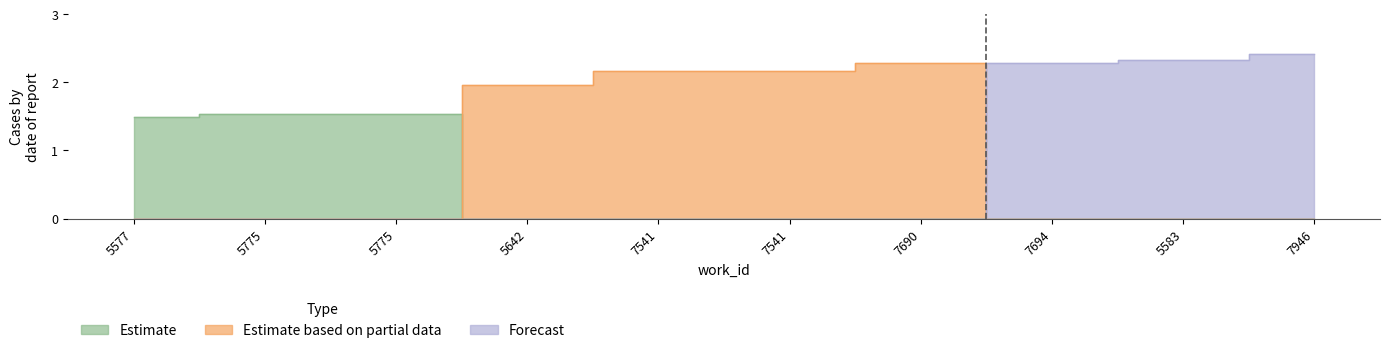

At which category does Estimate reach its first local peak?

5775